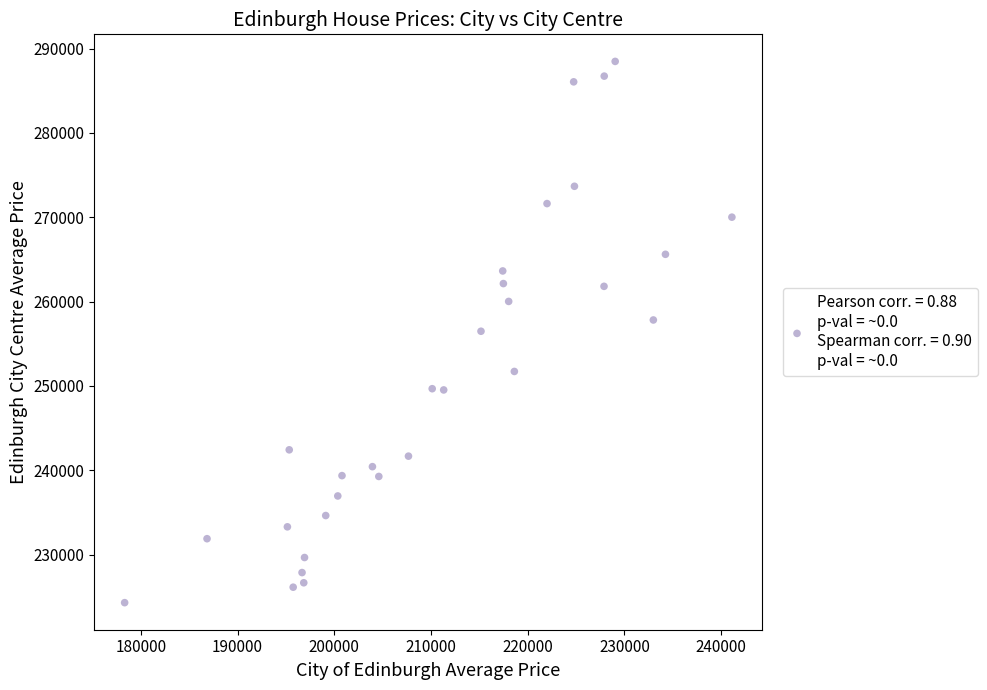

What is the range of X values (max minus min)?

62795.7